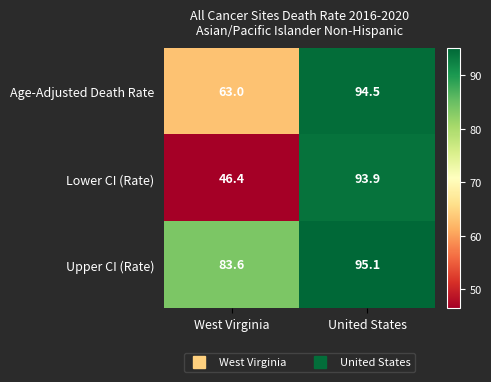

The value of Age-Adjusted Death Rate at United States is 94.5. True or false?

True